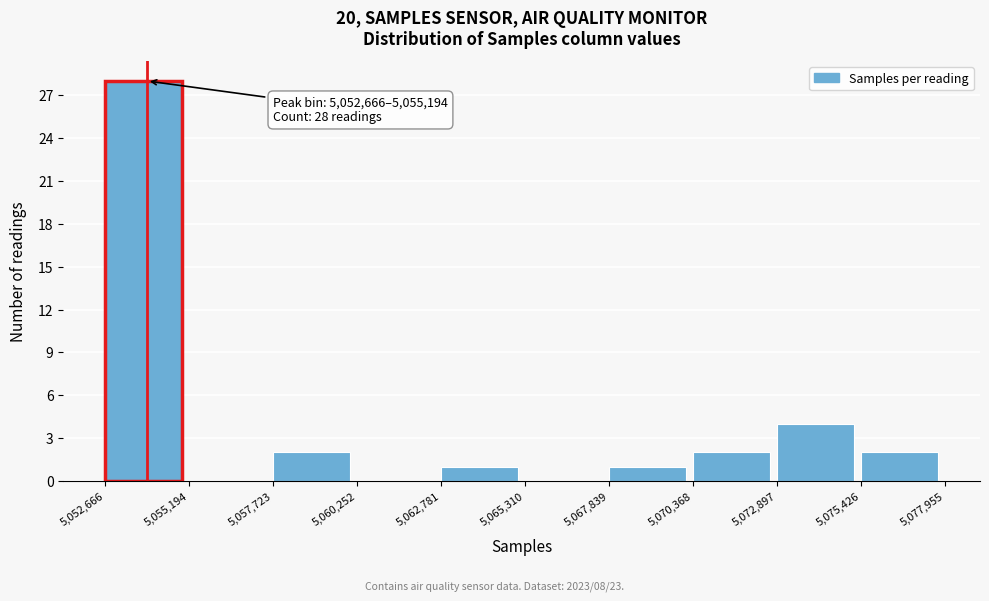

Which range on the x-axis has the tallest bar?

5,052,666 to 5,055,194